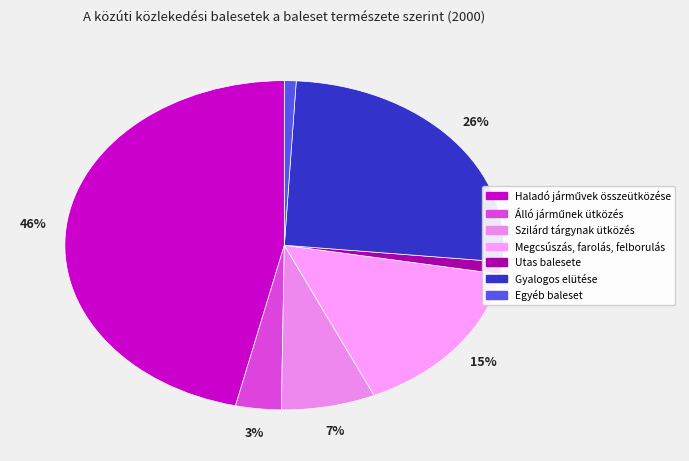

Count the number of slices in the pie.

7